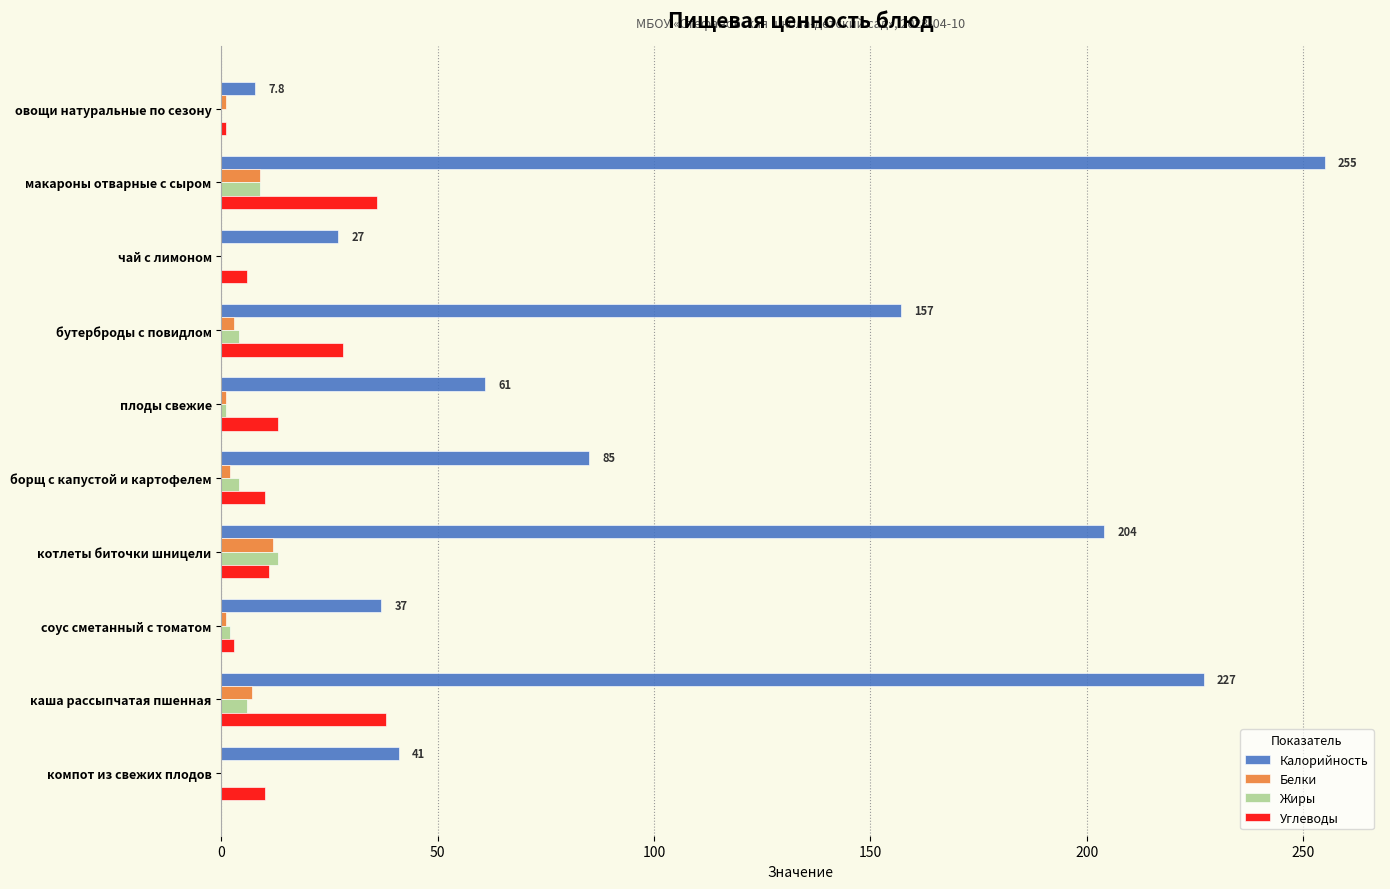

Which series has the largest total across all categories?

Калорийность